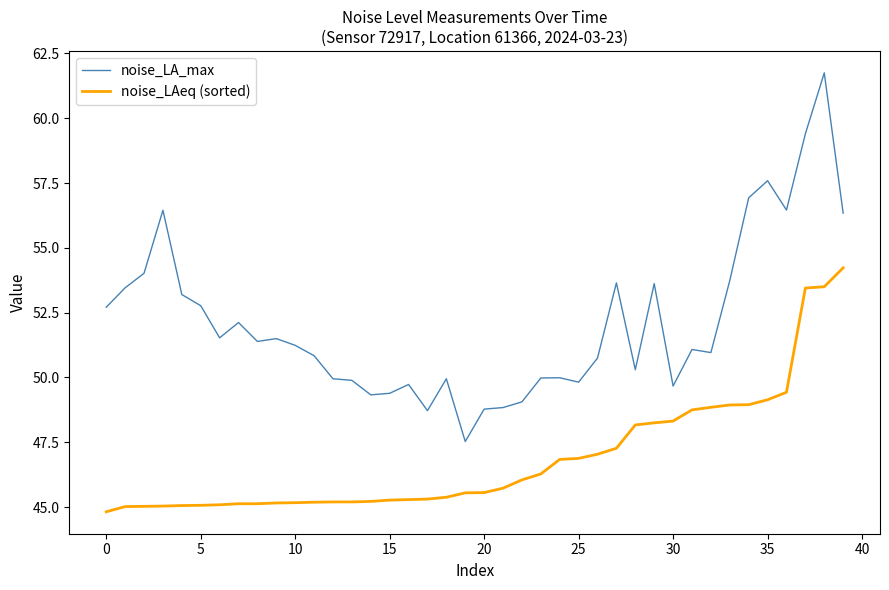

What are all the series names shown in the legend?

noise_LA_max, noise_LAeq (sorted)